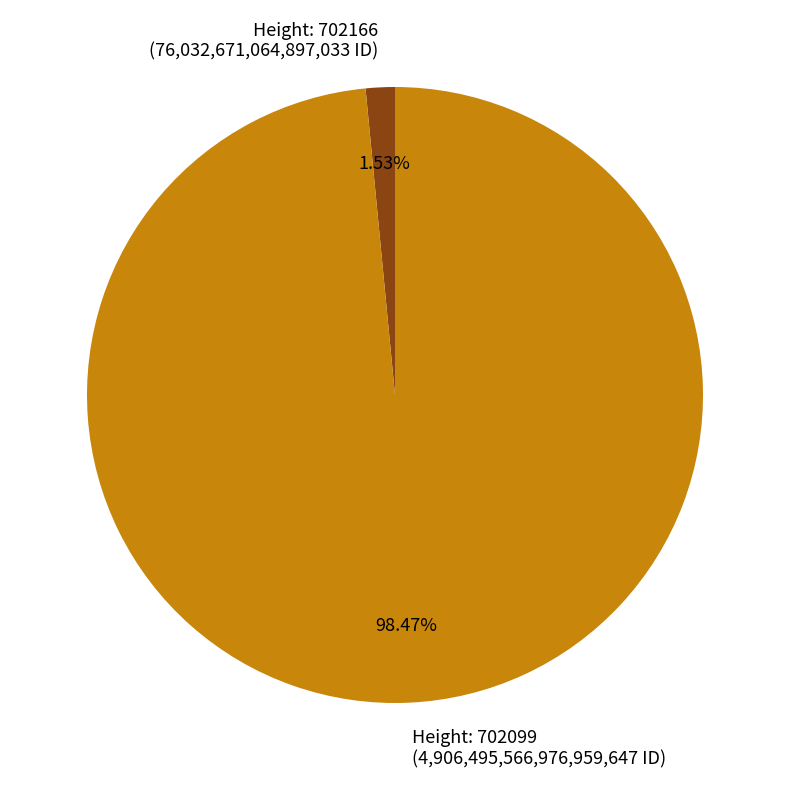

Is there a majority slice in this chart?

Yes